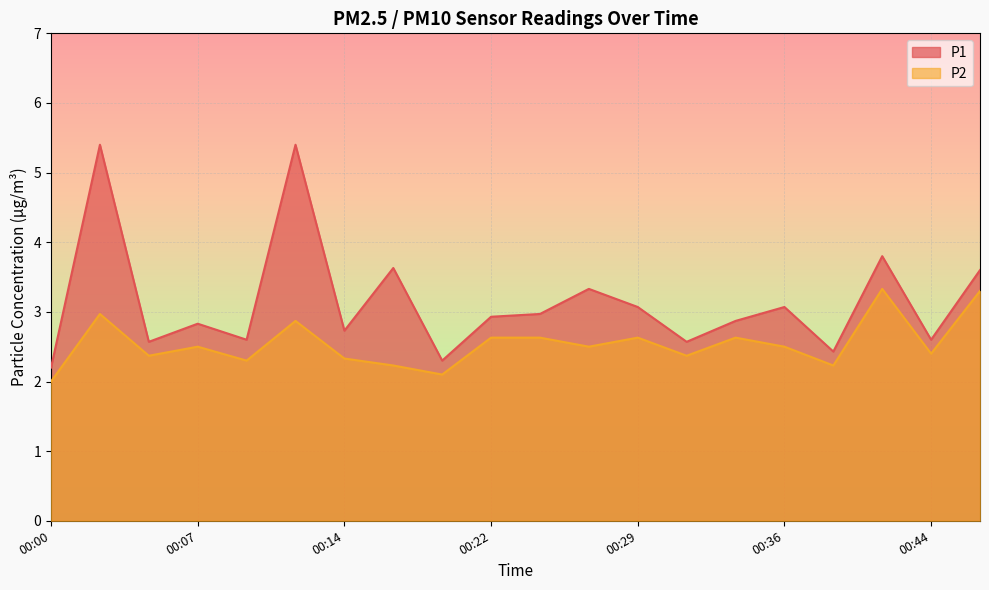

Is the value of P2 at 00:02 greater than the value of P1 at 00:19?

Yes